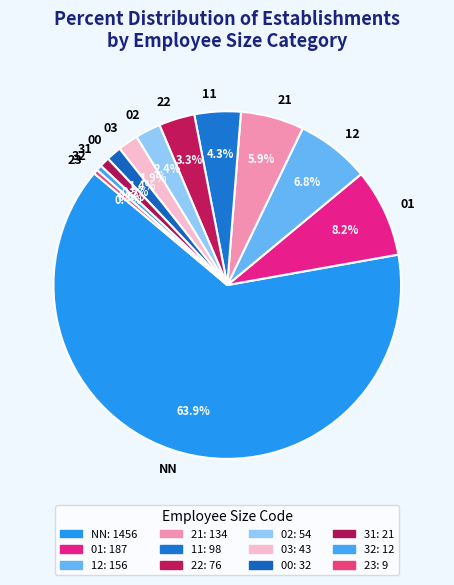

What is the largest slice in the pie chart?

NN